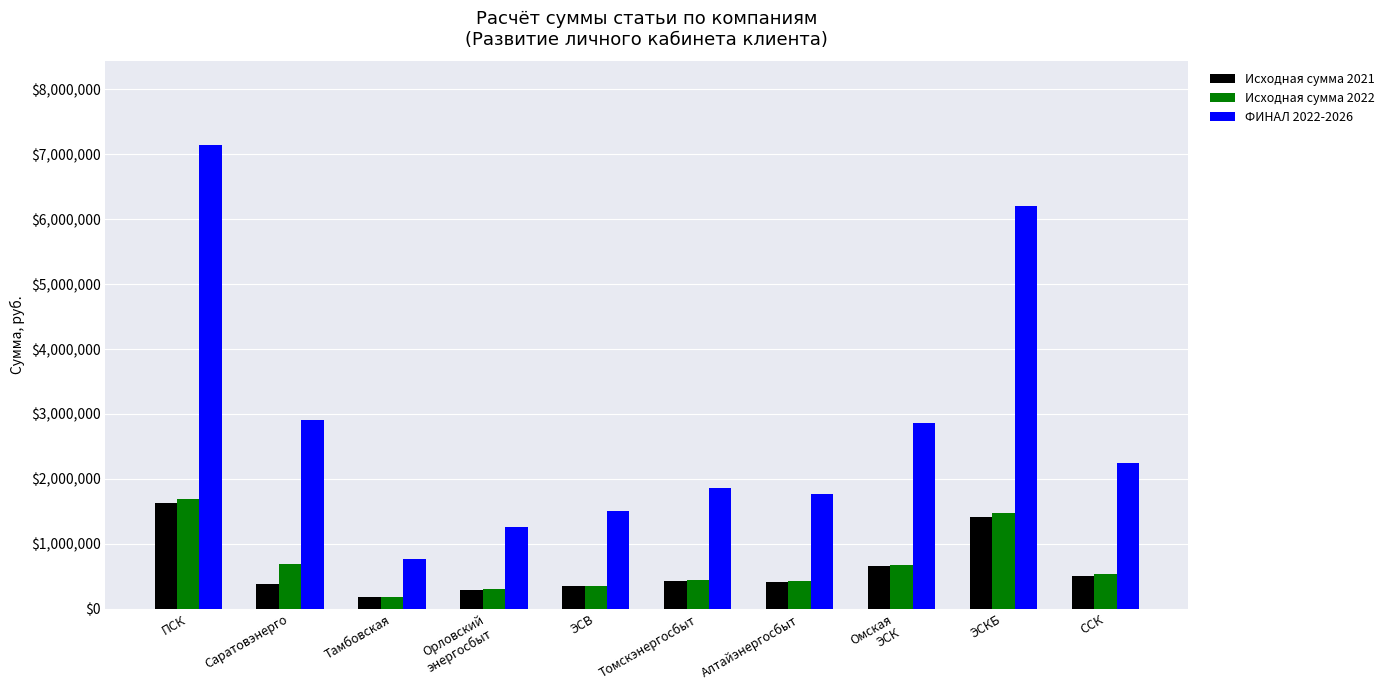

What is the difference between the second highest and minimum values in the Исходная сумма 2022 series?

1285828.0